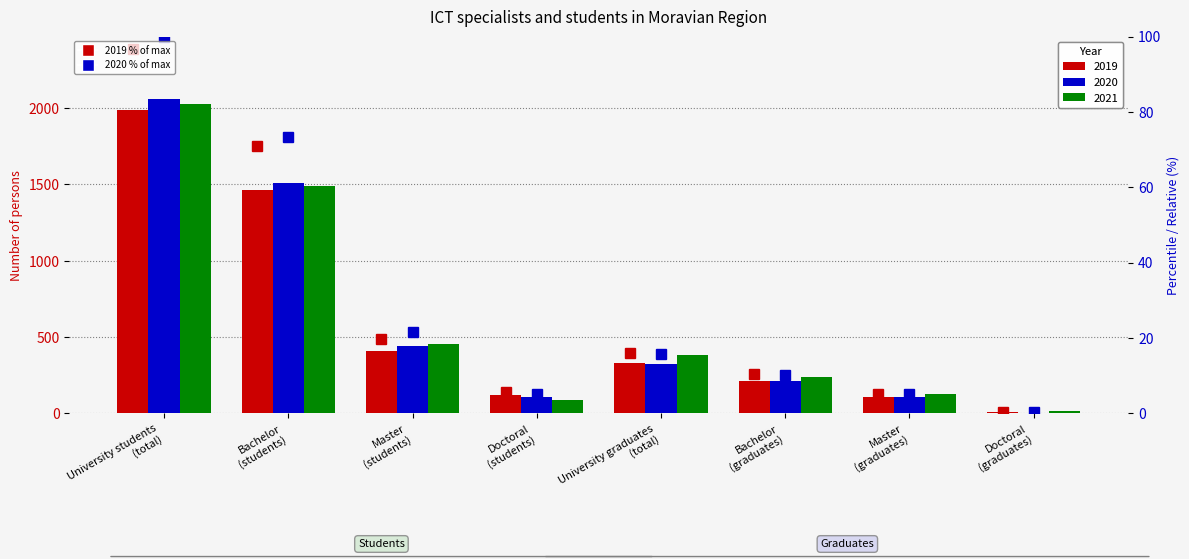

Between Master
(students) and Doctoral
(graduates), which series saw the biggest shift?

2020 %